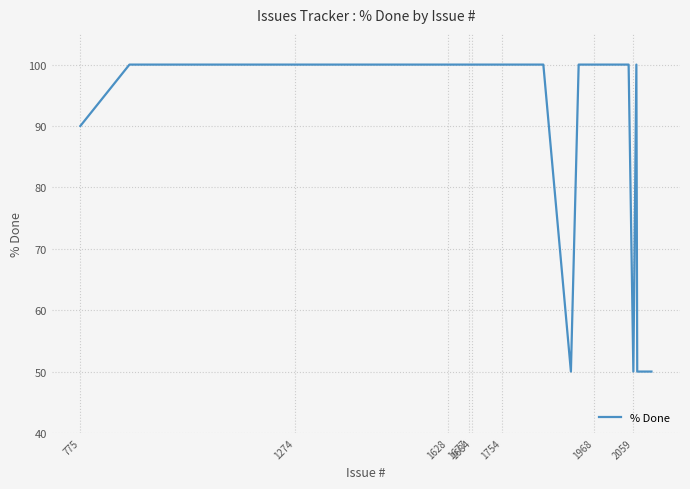

What is the smallest value displayed?

50